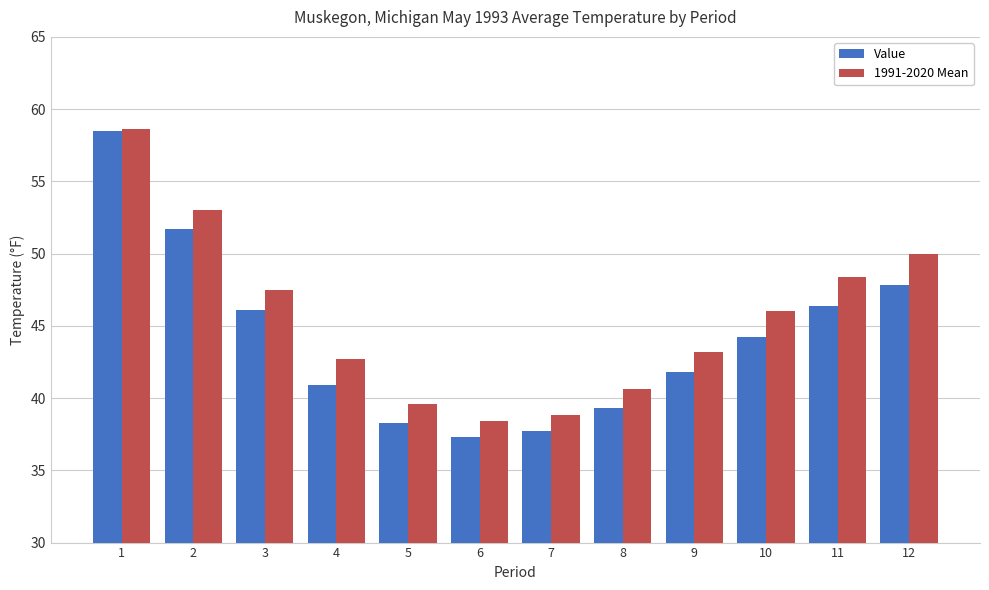

What are all the series names shown in the legend?

Value, 1991-2020 Mean